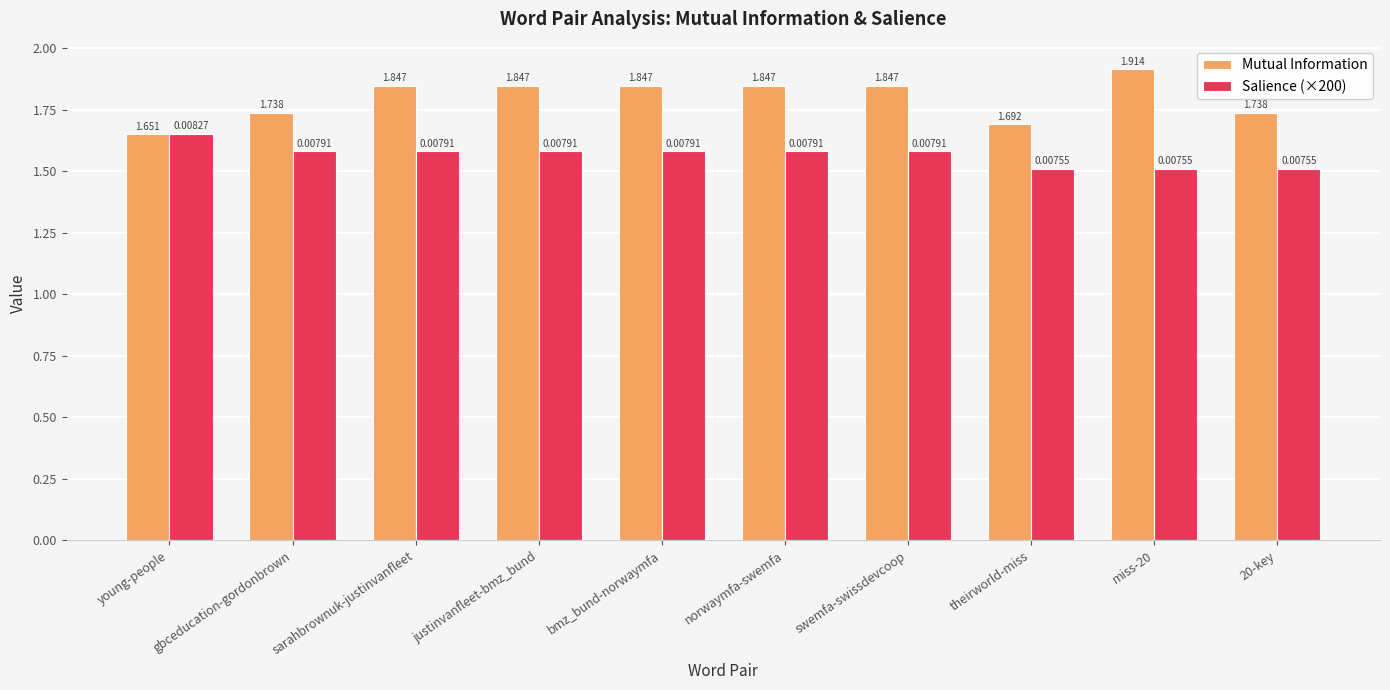

Which series has the largest total across all categories?

Mutual Information